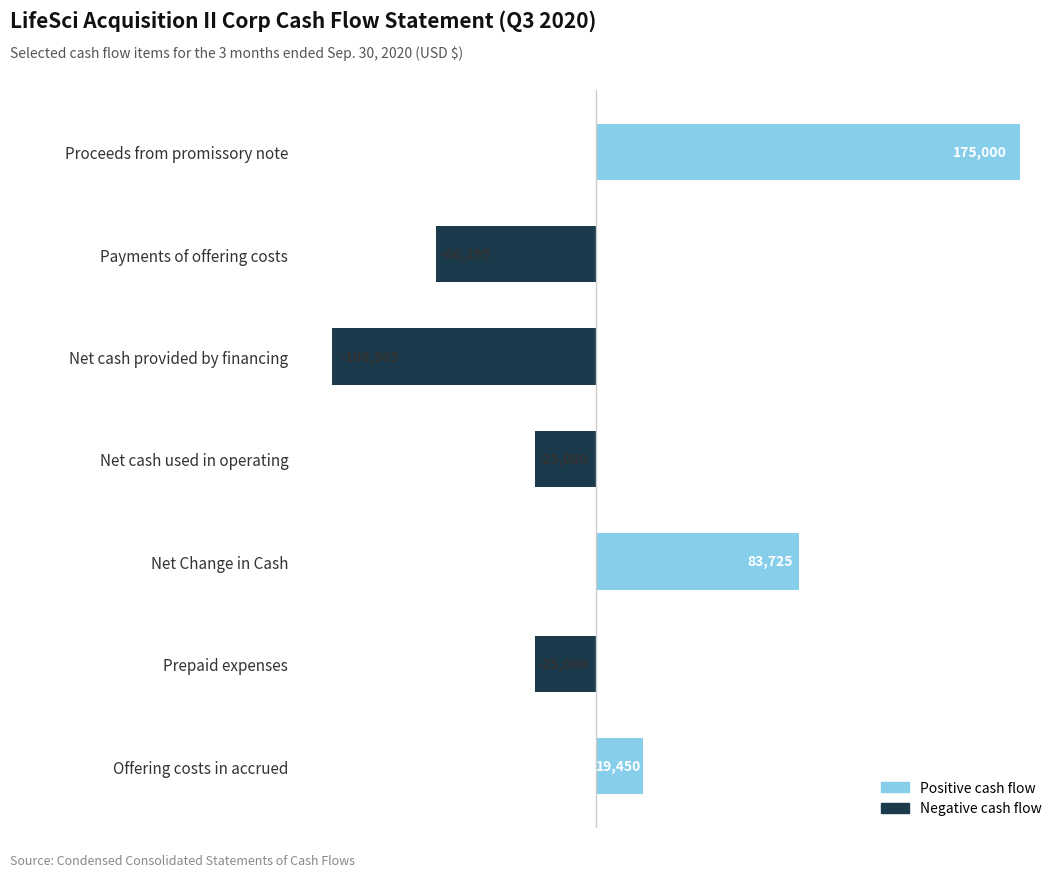

How many bars are there in total?

7